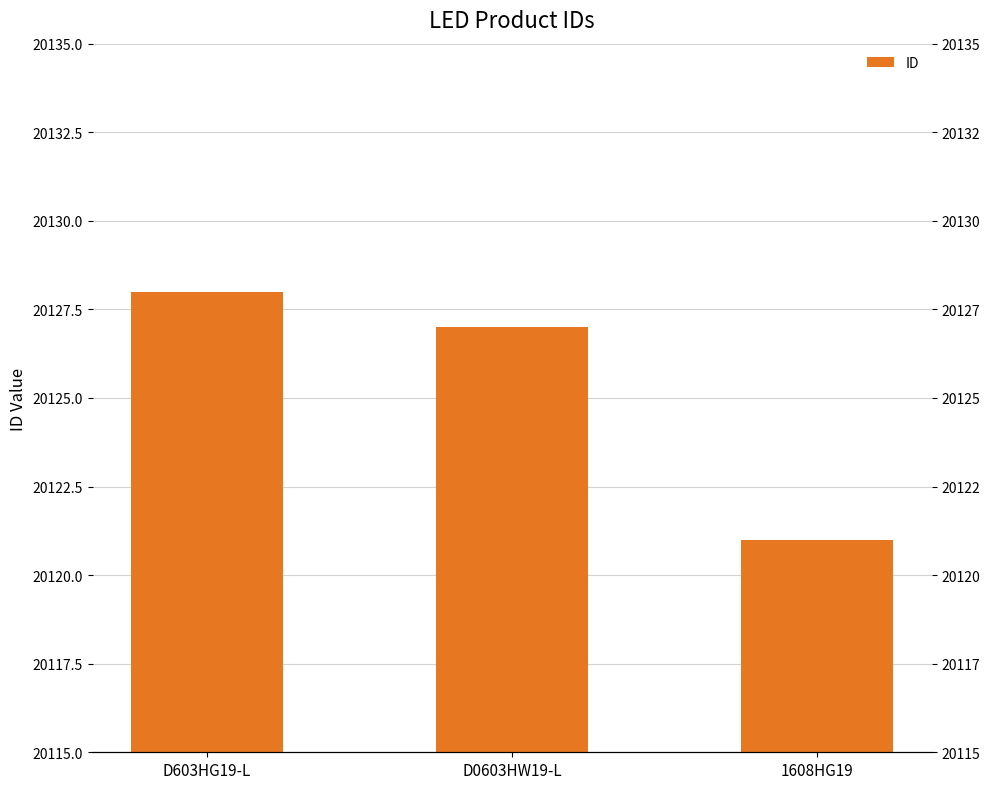

Reading left to right, transcribe all the data shown in this chart.

D603HG19-L=20128	D0603HW19-L=20127	1608HG19=20121